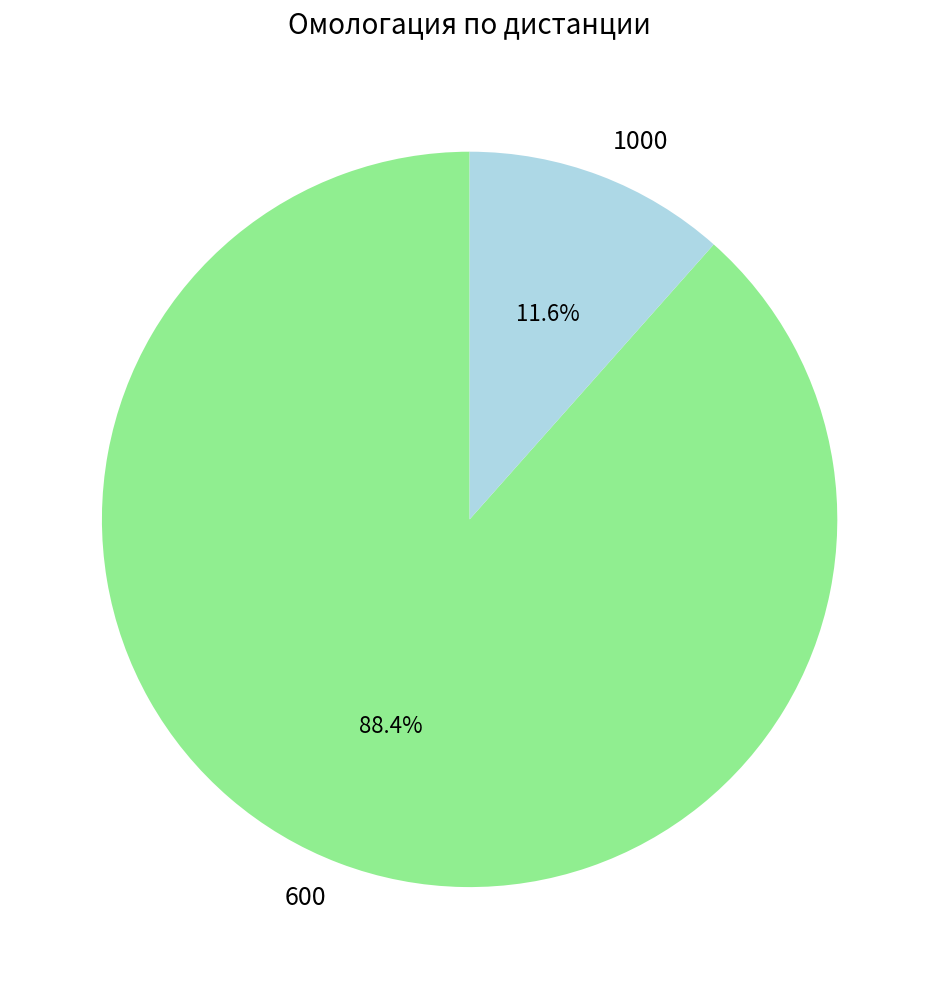

To the nearest percent, what percentage of the pie is 600?

88%